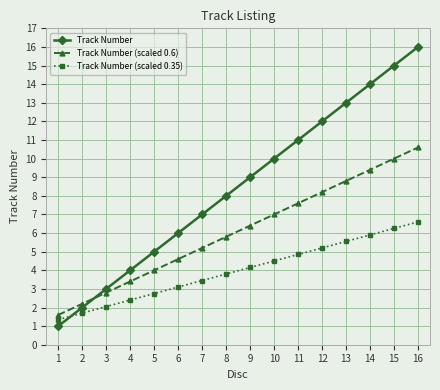

Read the Track Number value at 6.

6.0